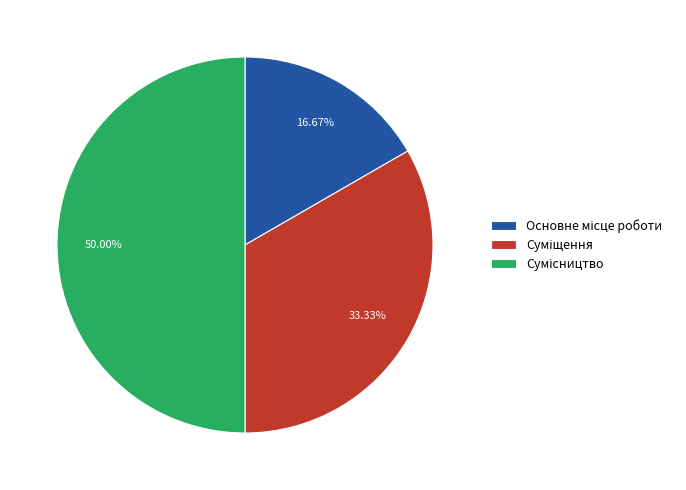

Approximately how many times larger is the value at Суміщення compared to Основне місце роботи?

2.0